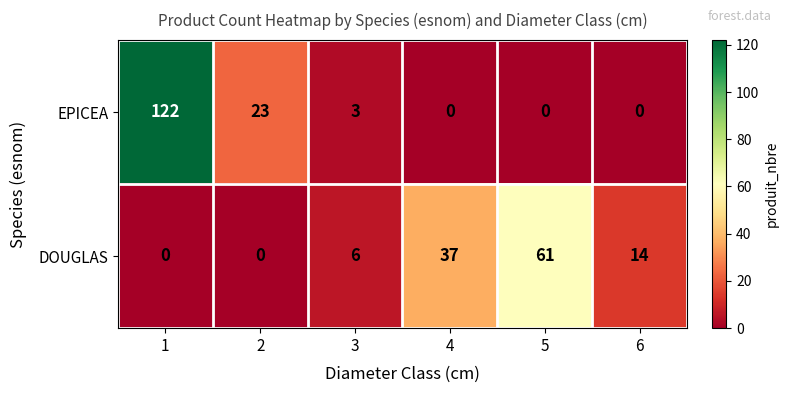

What is the difference between the DOUGLAS values at 4 and 2?

37